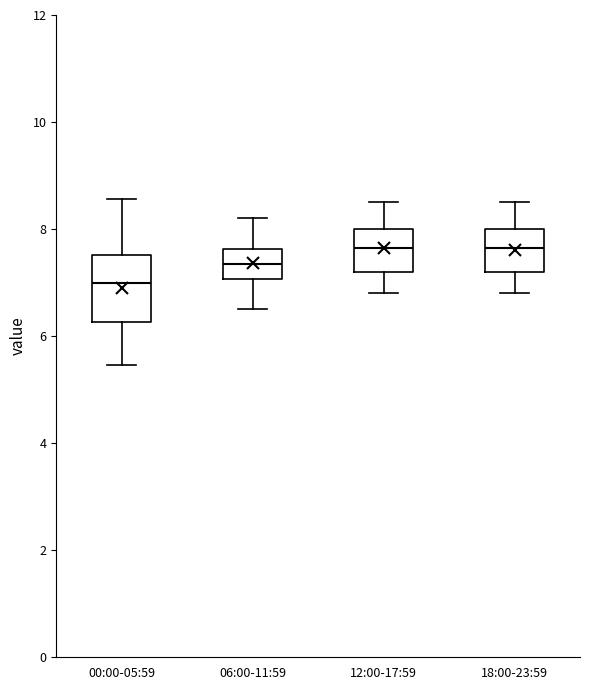

Reading left to right, transcribe this box plot: for each box, give where its median line is, the range the box spans, and where its two whiskers end, as read against the y-axis. The values are not printed on the chart, so give them approximately, as read against the axis.

00:00-05:59: median 7.0, box 6.2 to 7.6, whiskers 5.4 to 8.6
06:00-11:59: median 7.4, box 7.0 to 7.6, whiskers 6.6 to 8.2
12:00-17:59: median 7.6, box 7.2 to 8.0, whiskers 6.8 to 8.6
18:00-23:59: median 7.6, box 7.2 to 8.0, whiskers 6.8 to 8.6